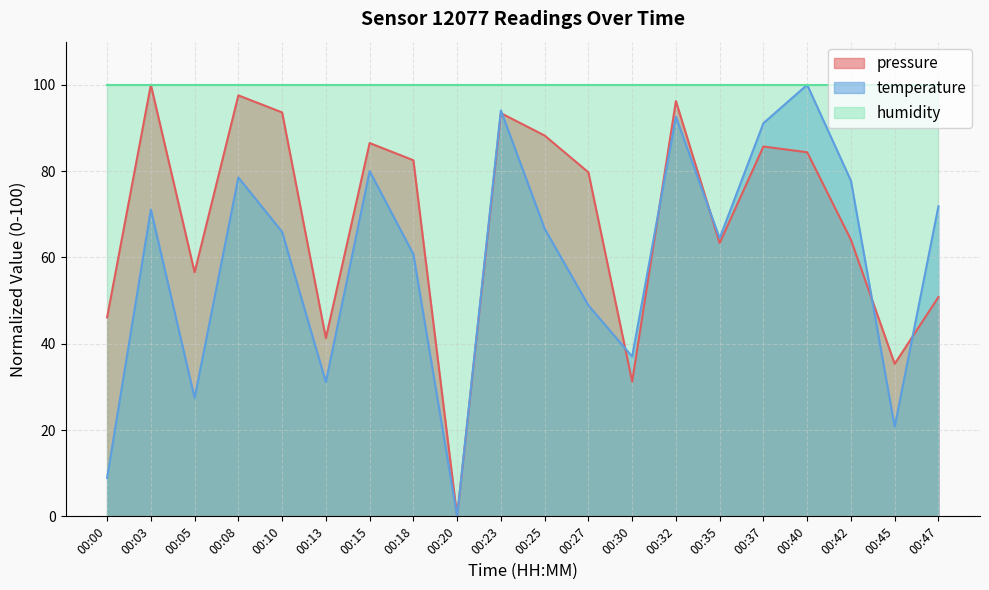

At which label does pressure first exceed 82?

00:03